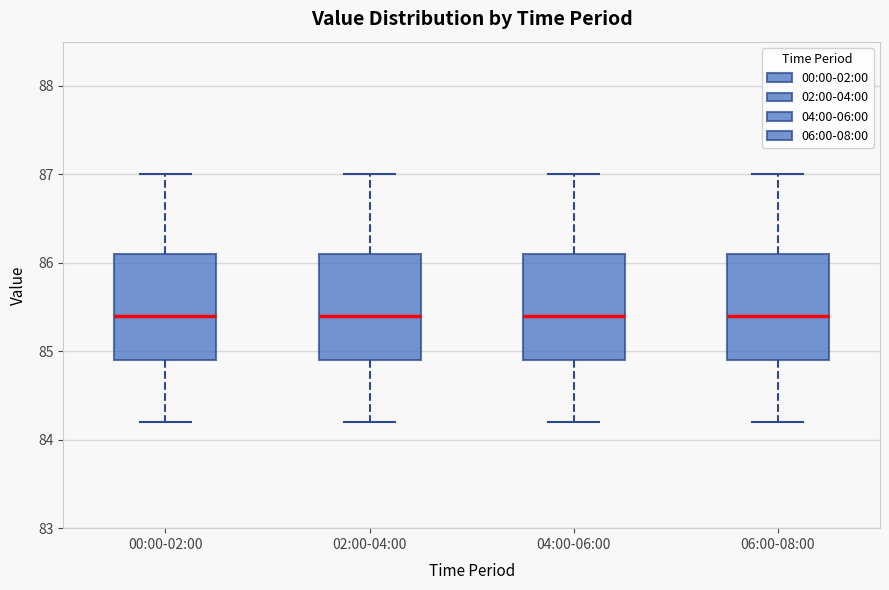

Where does the lower whisker of the box for 00:00-02:00 end on the y-axis? The values are not printed on the chart, so give them approximately, as read against the axis.

84.2